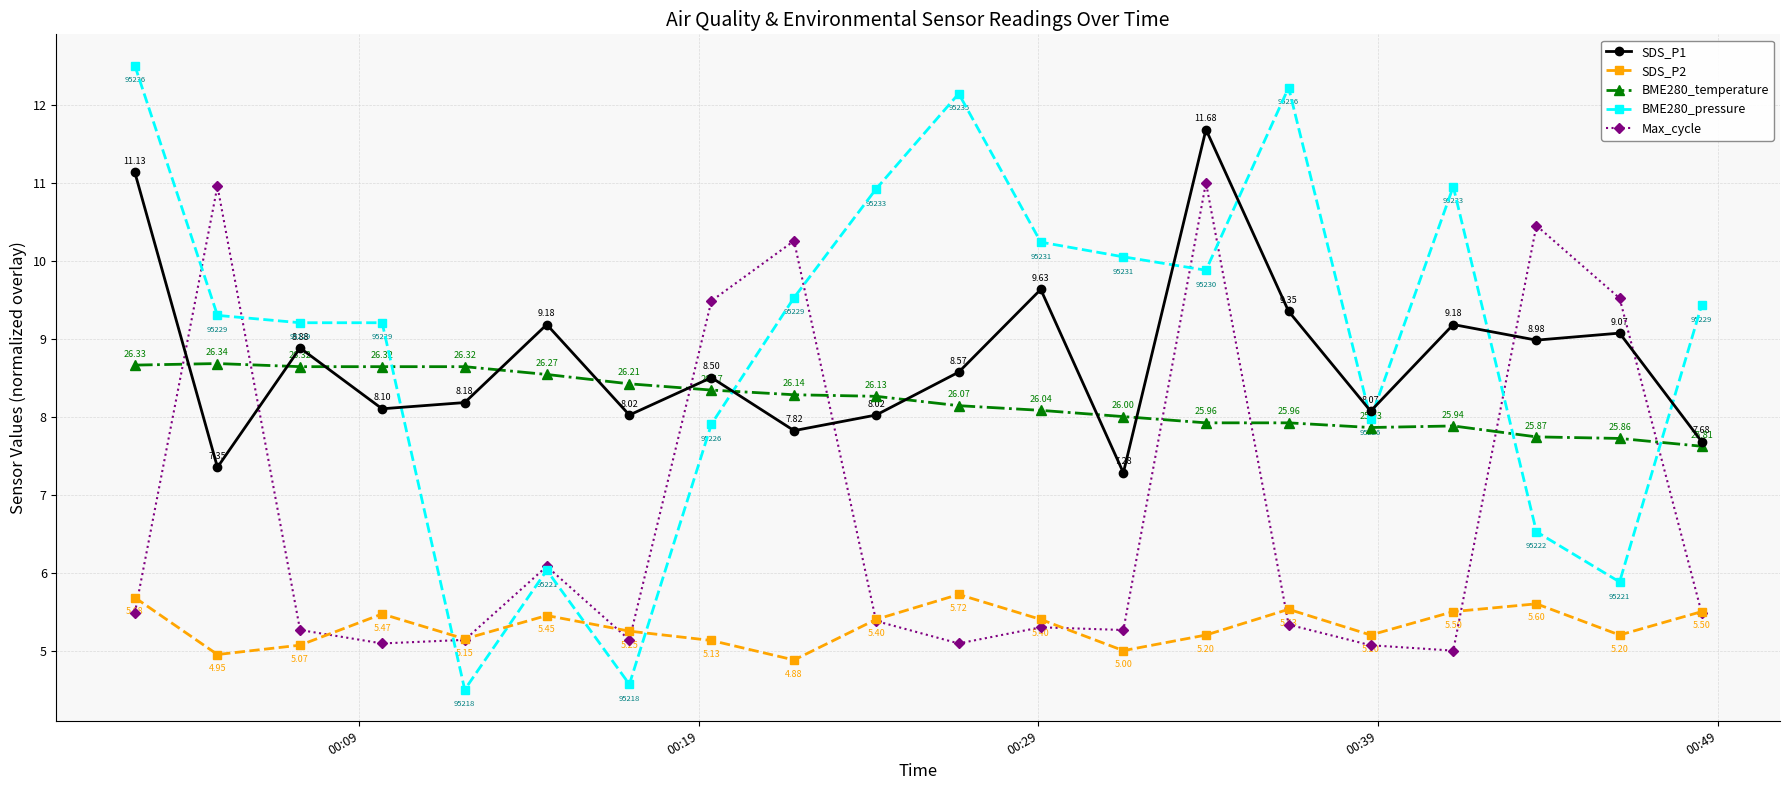

How many interior local peaks does the SDS_P1 series have?

7